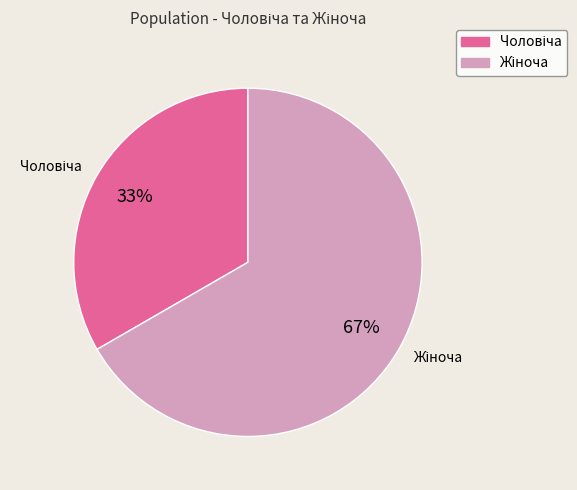

True or false: Чоловіча accounts for 45% of the total.

False